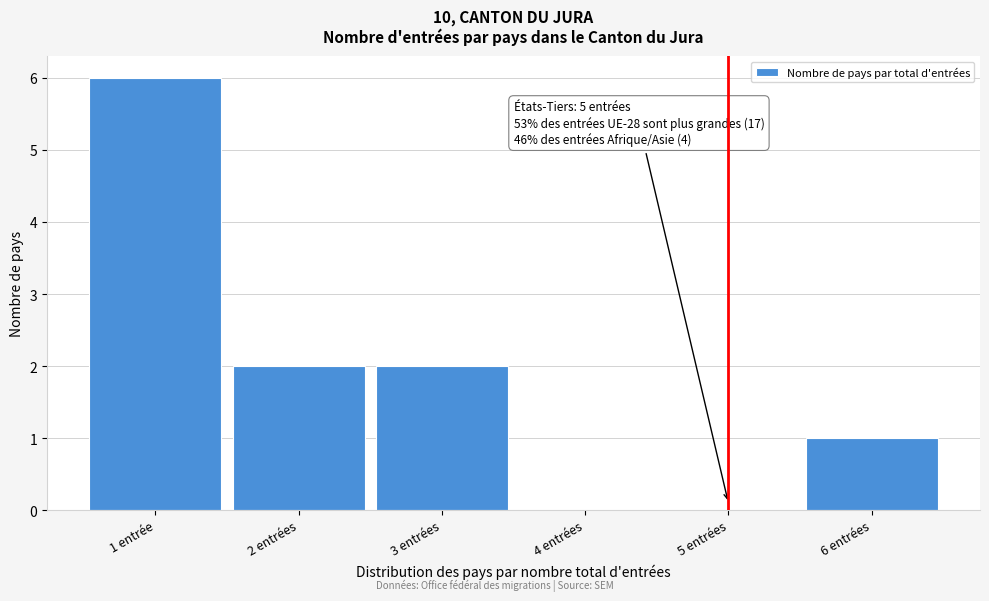

Reading left to right, transcribe all the data shown in this chart.

1 entrée=6	2 entrées=2	3 entrées=2	4 entrées=0	5 entrées=0	6 entrées=1